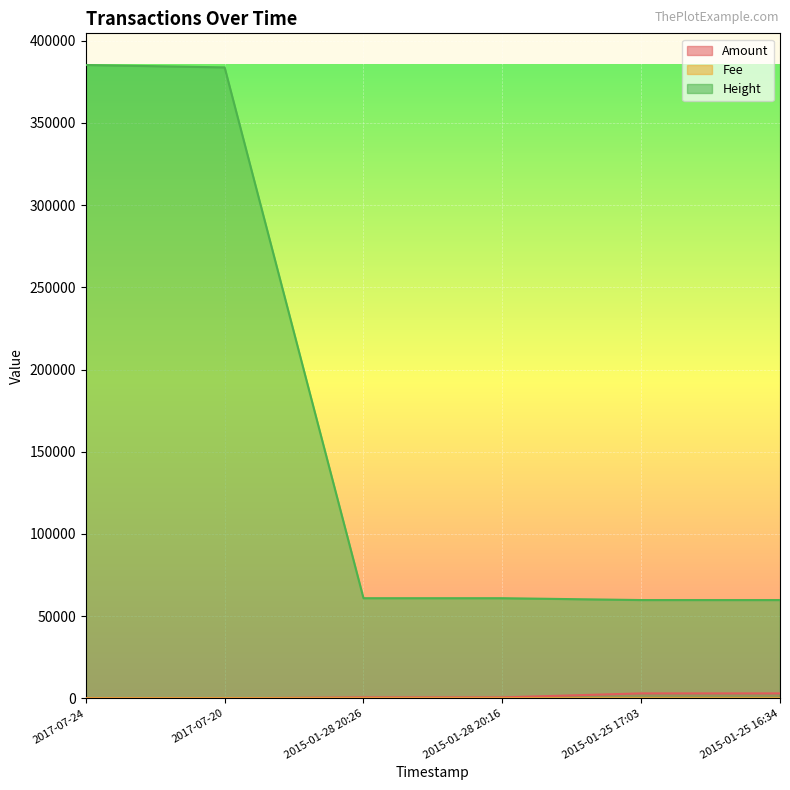

True or false: Height and Amount intersect in this chart.

False